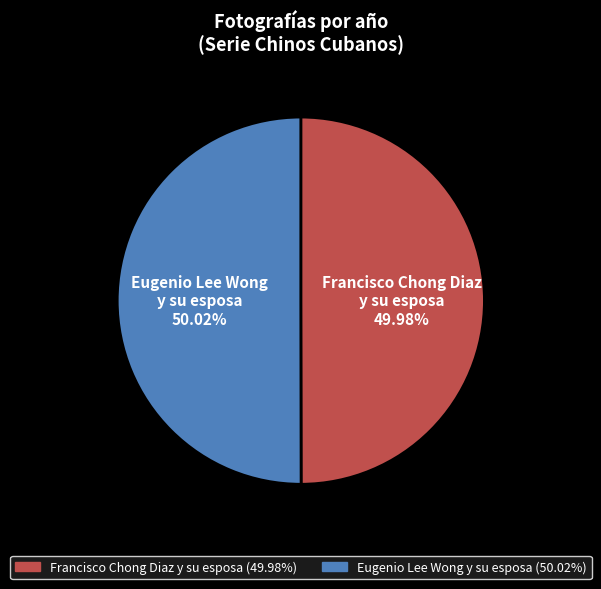

Does any single category account for the majority?

Yes